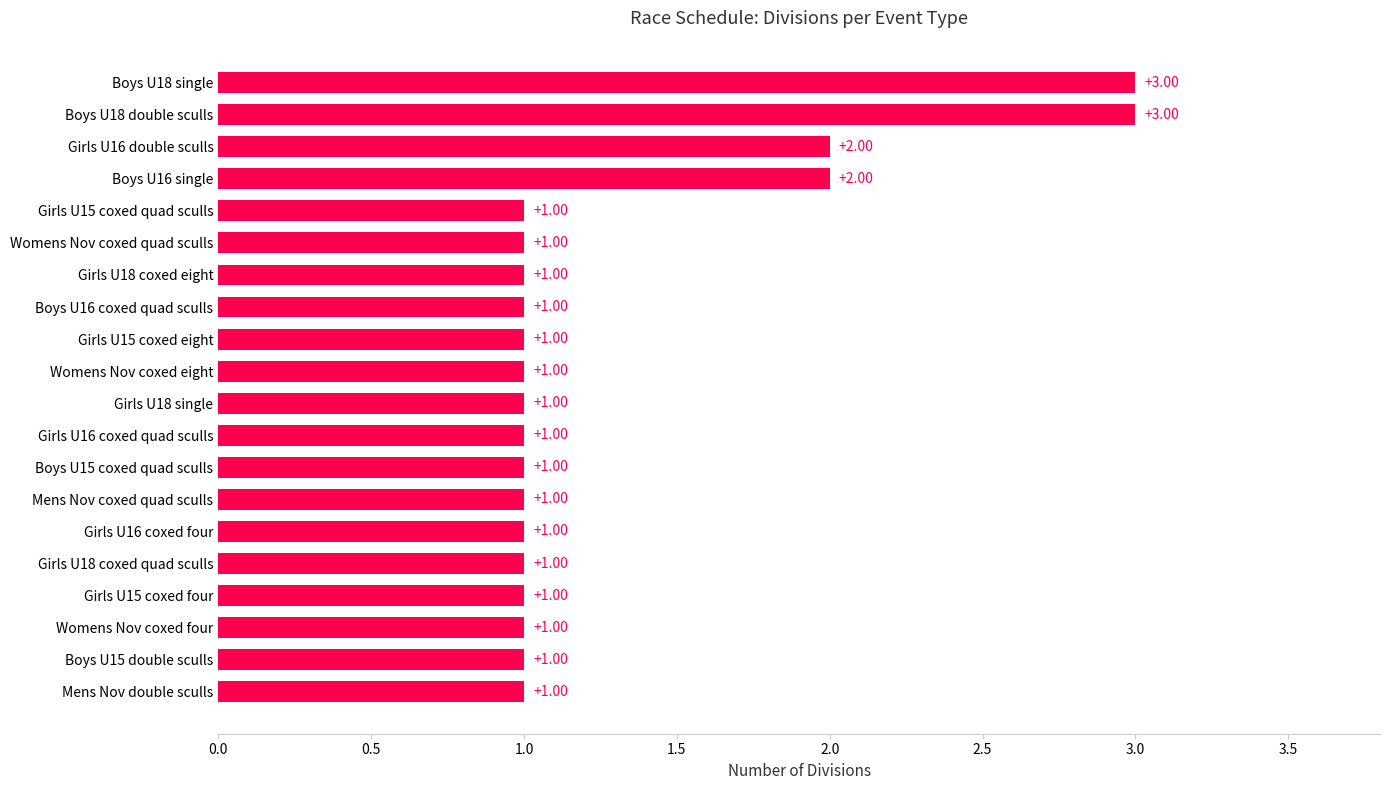

What is the ratio of the value at Boys U18 single to the value at Boys U16 single?

1.5